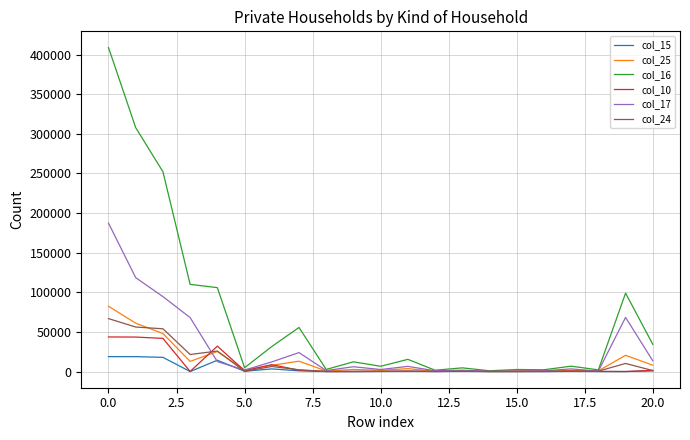

Does the chart have visible grid lines?

Yes